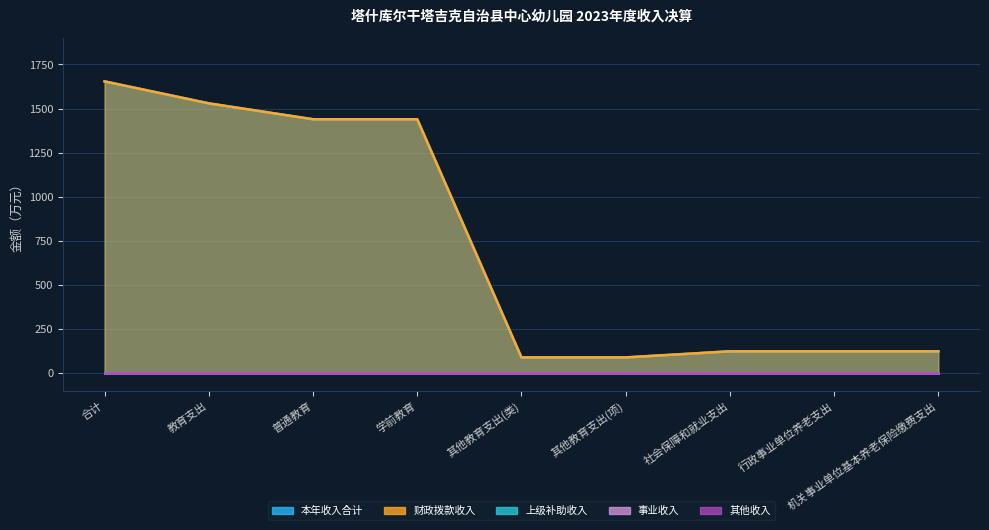

List the series in order of their peak value, highest first.

本年收入合计, 财政拨款收入, 上级补助收入, 事业收入, 其他收入